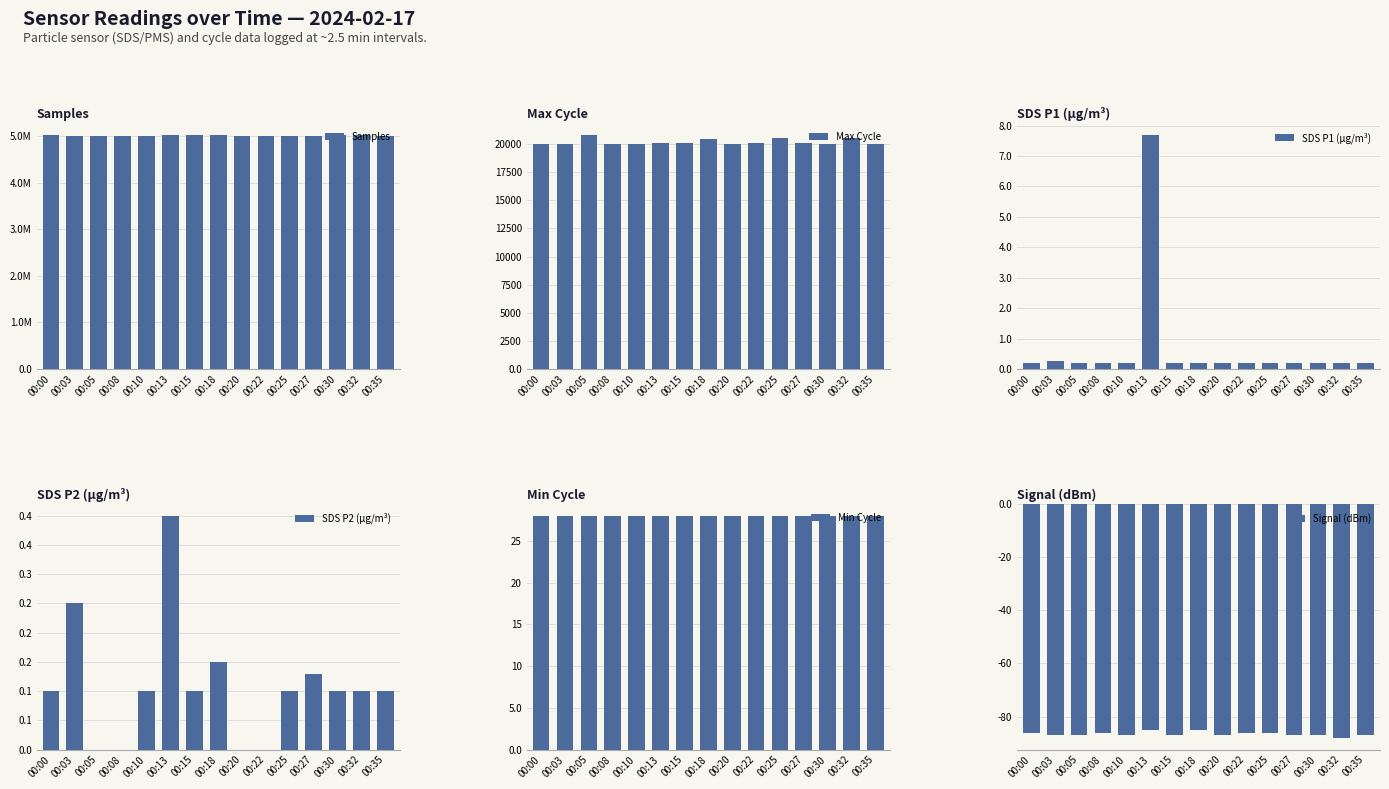

Read the Samples value at 00:32.

5011909.0